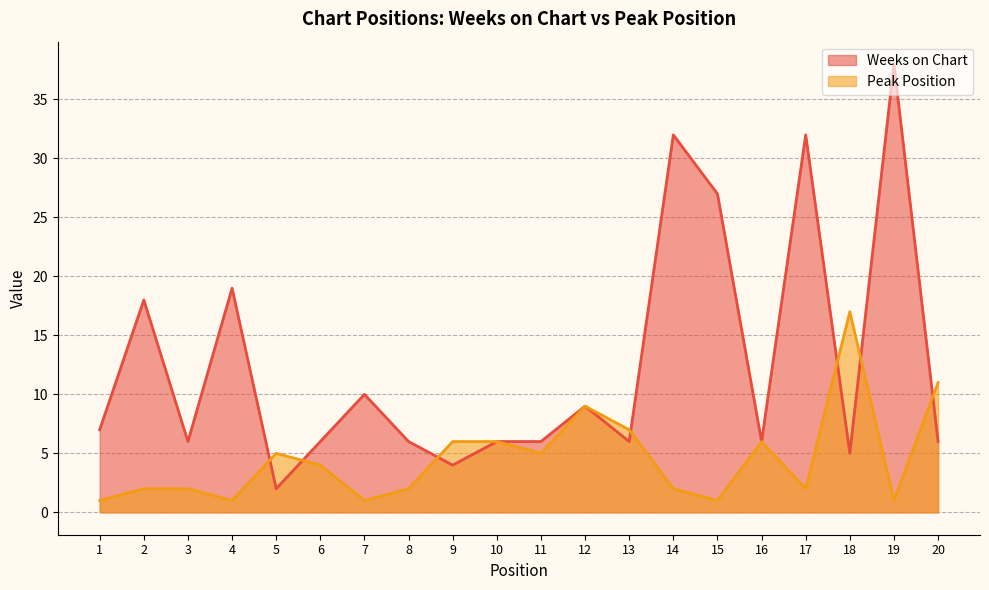

Which series changed the most between 12 and 14?

Weeks on Chart